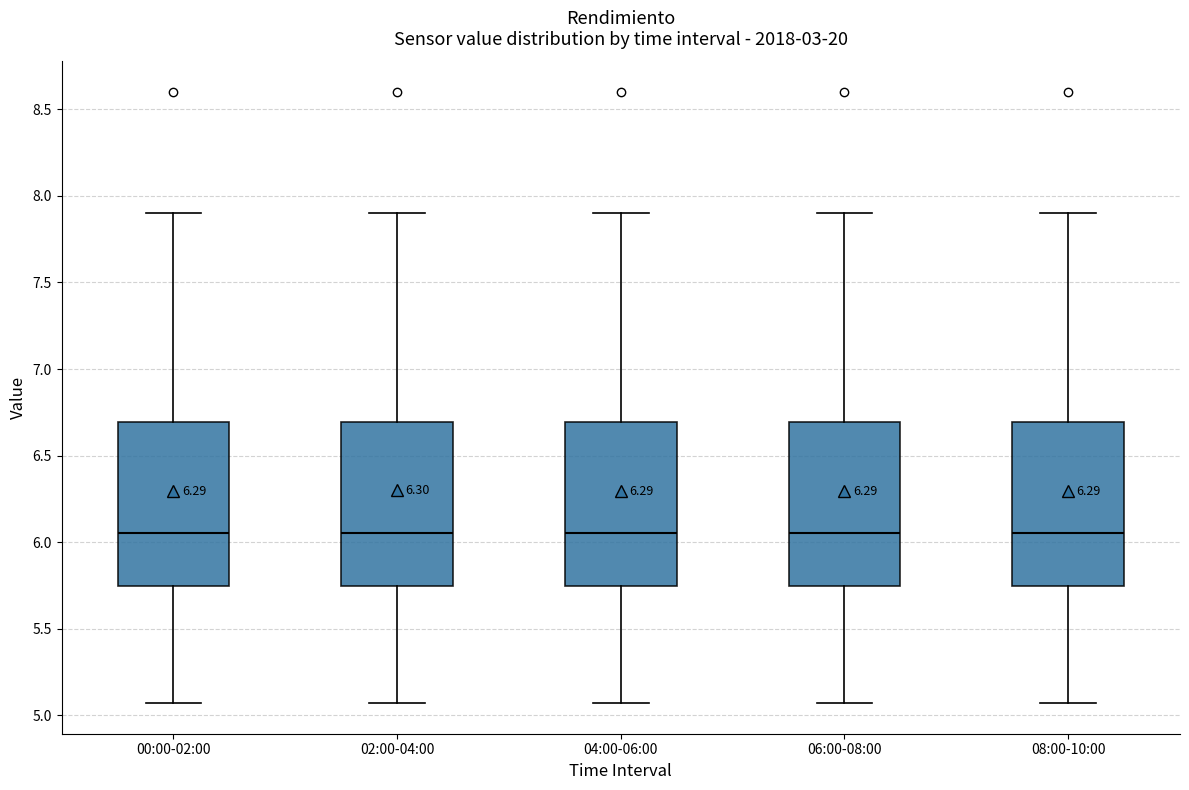

Where does the upper whisker of the box for 08:00-10:00 end on the y-axis? The values are not printed on the chart, so give them approximately, as read against the axis.

7.90